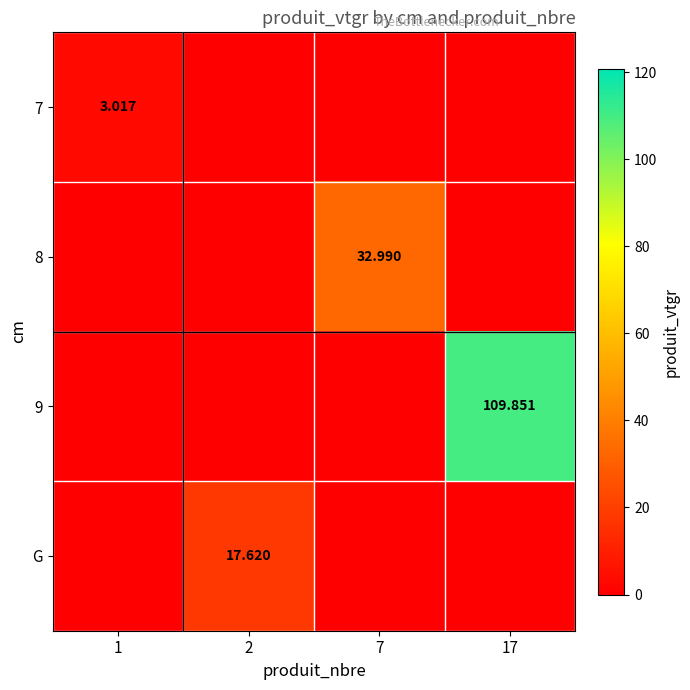

Between 1 and 17, which series saw the biggest shift?

9